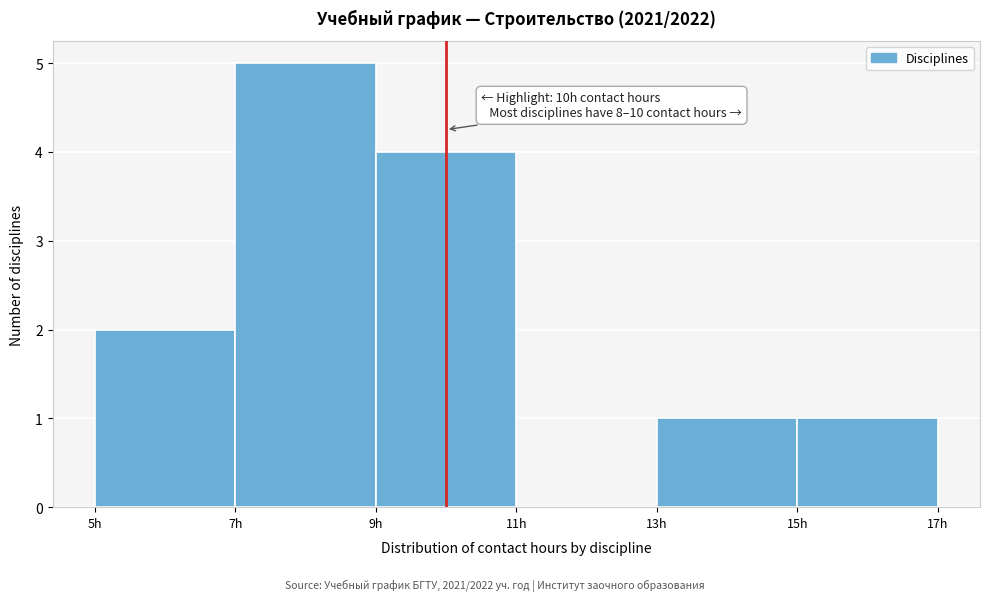

Which range on the x-axis has the tallest bar?

7 to 9